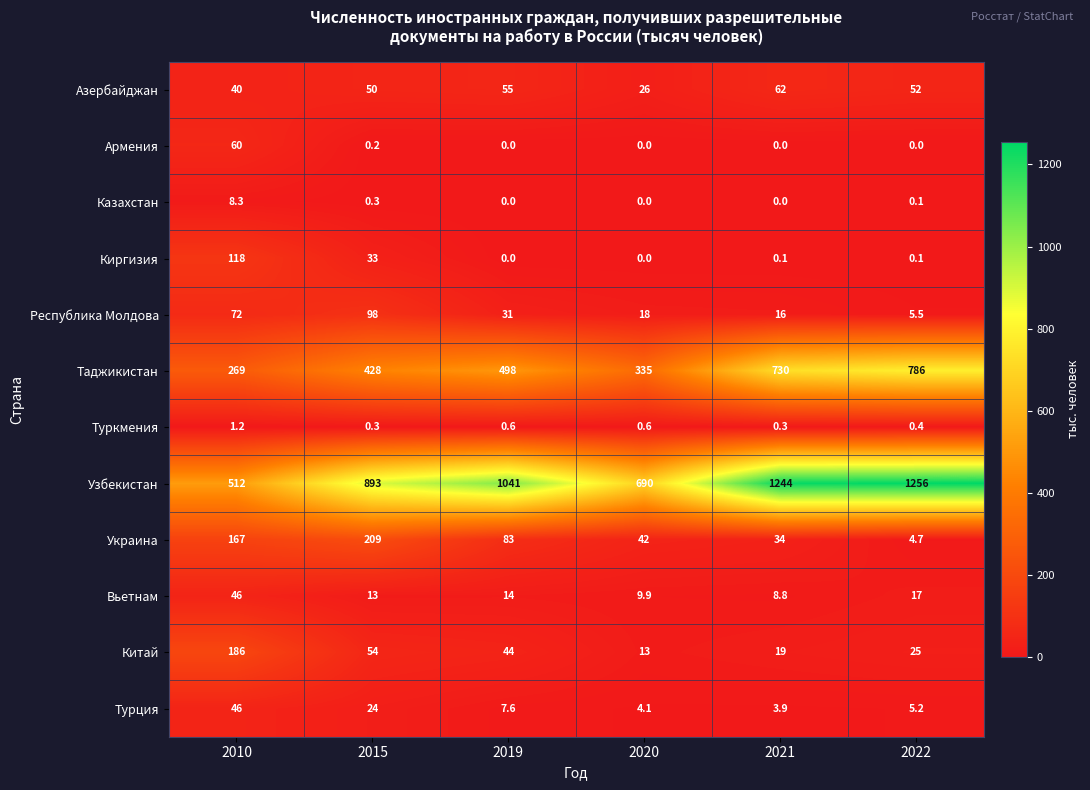

The value of Вьетнам at 2021 is 2.7. True or false?

False